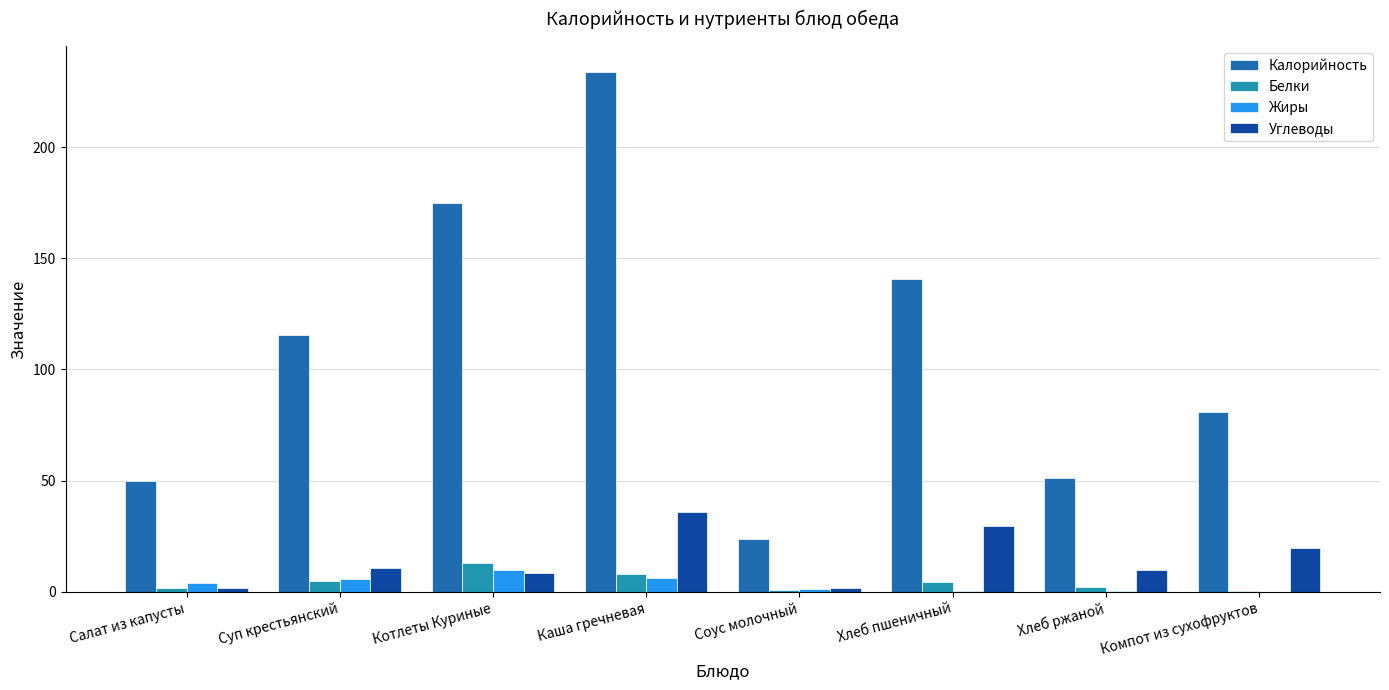

What is the approximate value of Углеводы at Котлеты Куриные?

8.4